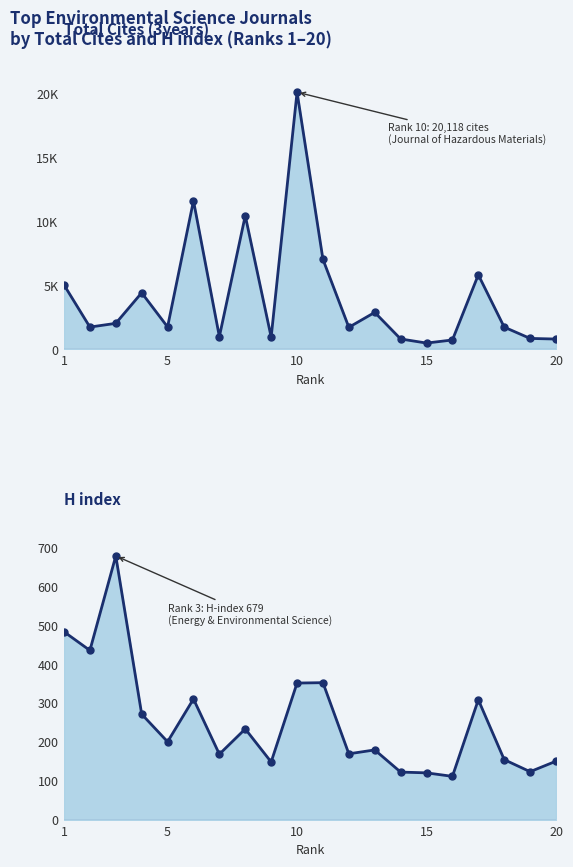

The value of H index at 15 is 372. True or false?

False